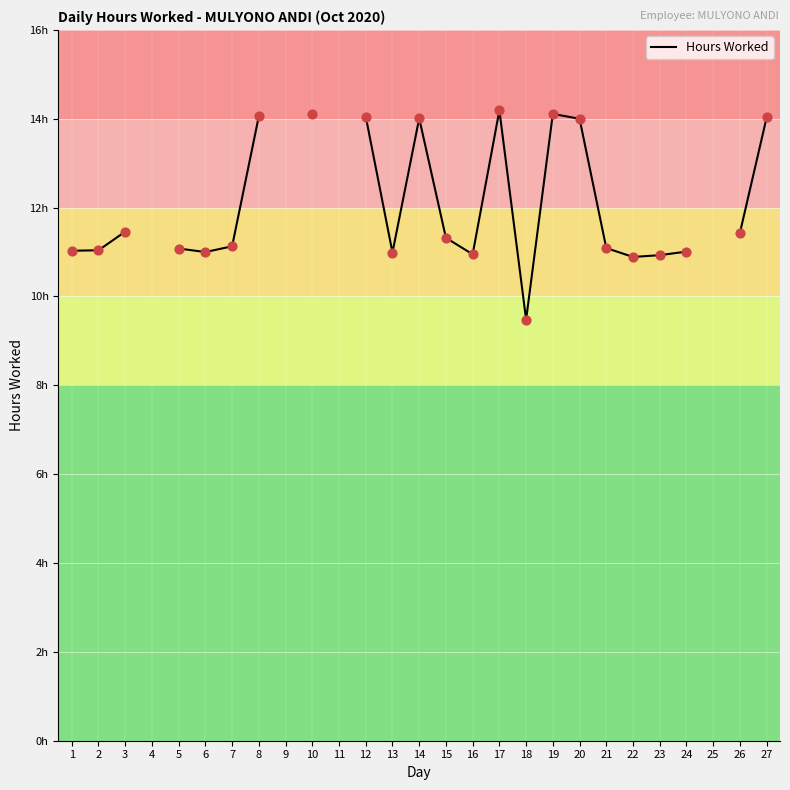

Approximately how many times larger is the value at 12 compared to 27?

1.0